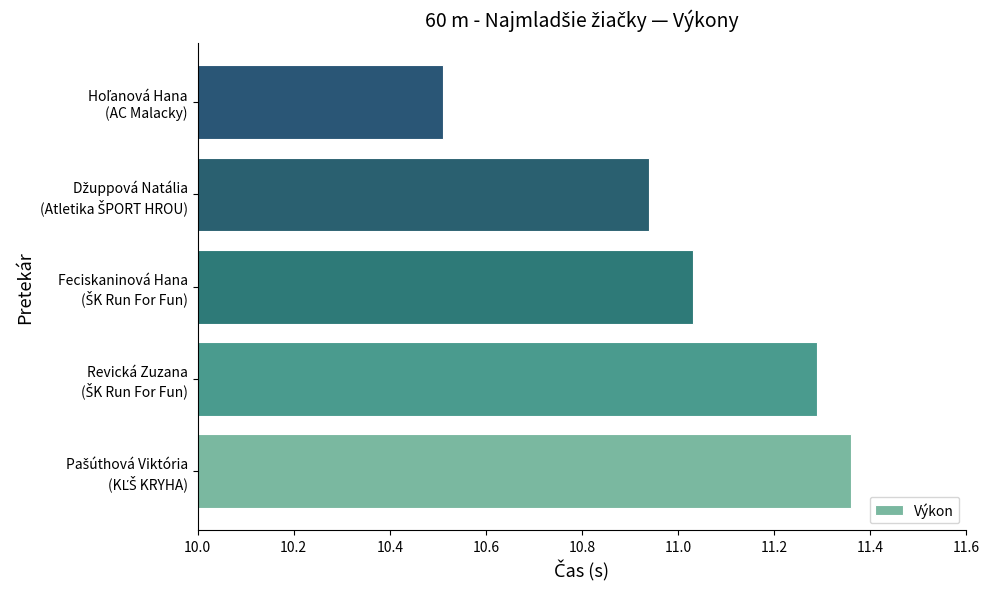

What is the difference between the second highest and minimum values?

0.8